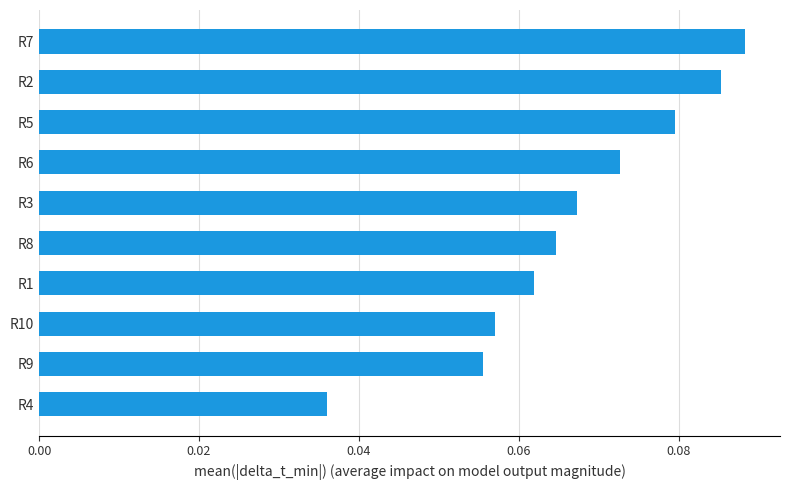

Rank the categories by value from lowest to highest.

R4, R9, R10, R1, R8, R3, R6, R5, R2, R7